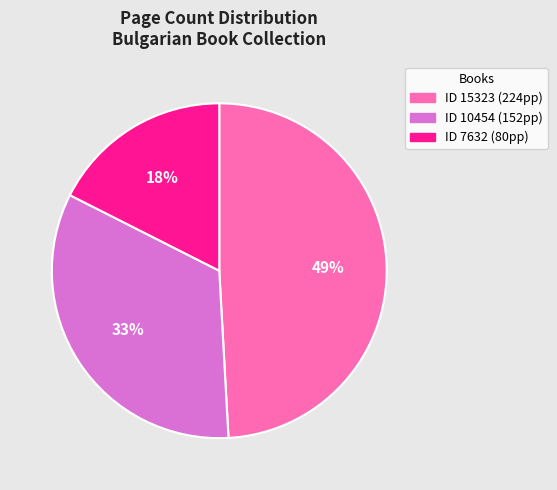

To the nearest percent, what is the average slice percentage?

33%